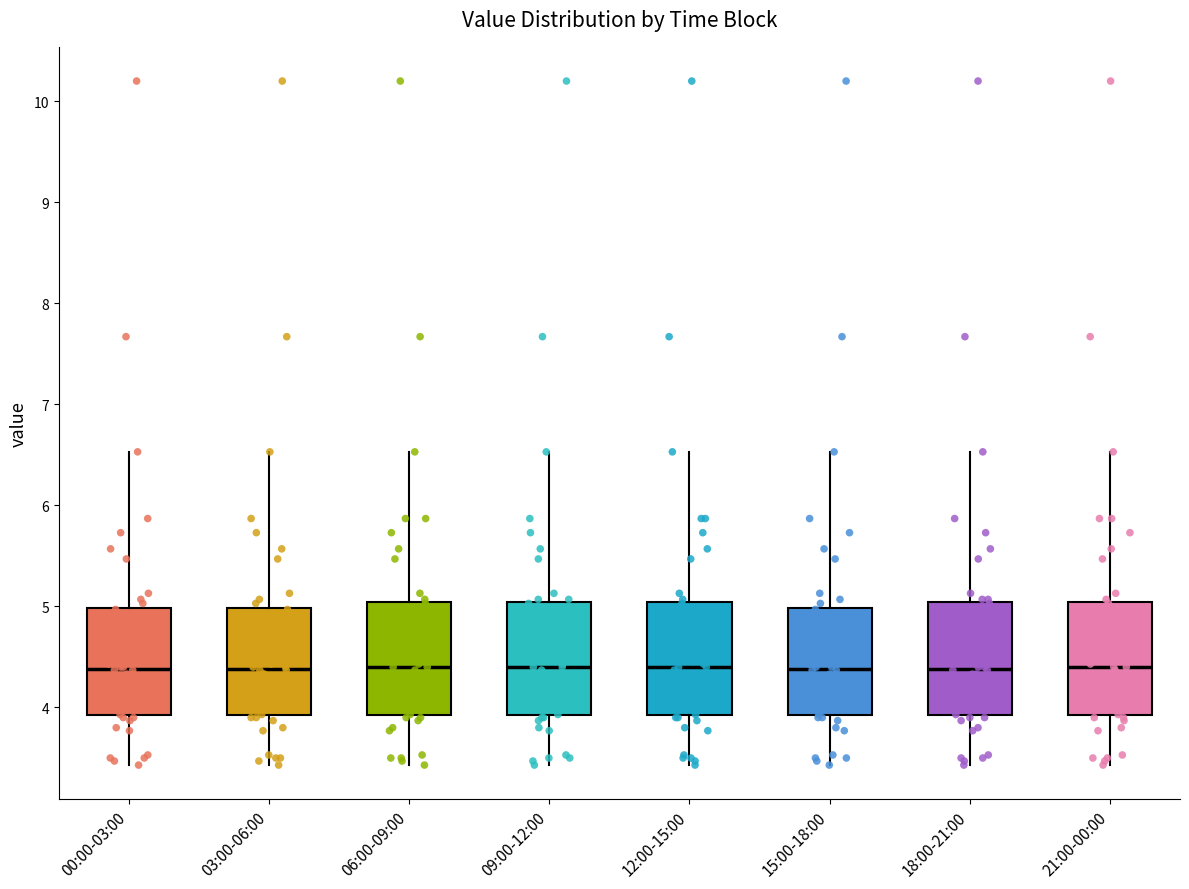

Reading left to right, transcribe this box plot: for each box, give where its median line is, the range the box spans, and where its two whiskers end, as read against the y-axis. The values are not printed on the chart, so give them approximately, as read against the axis.

00:00-03:00: median 4.4, box 3.9 to 5.0, whiskers 3.4 to 6.5
03:00-06:00: median 4.4, box 3.9 to 5.0, whiskers 3.4 to 6.5
06:00-09:00: median 4.4, box 3.9 to 5.0, whiskers 3.4 to 6.5
09:00-12:00: median 4.4, box 3.9 to 5.0, whiskers 3.4 to 6.5
12:00-15:00: median 4.4, box 3.9 to 5.0, whiskers 3.4 to 6.5
15:00-18:00: median 4.4, box 3.9 to 5.0, whiskers 3.4 to 6.5
18:00-21:00: median 4.4, box 3.9 to 5.0, whiskers 3.4 to 6.5
21:00-00:00: median 4.4, box 3.9 to 5.0, whiskers 3.4 to 6.5